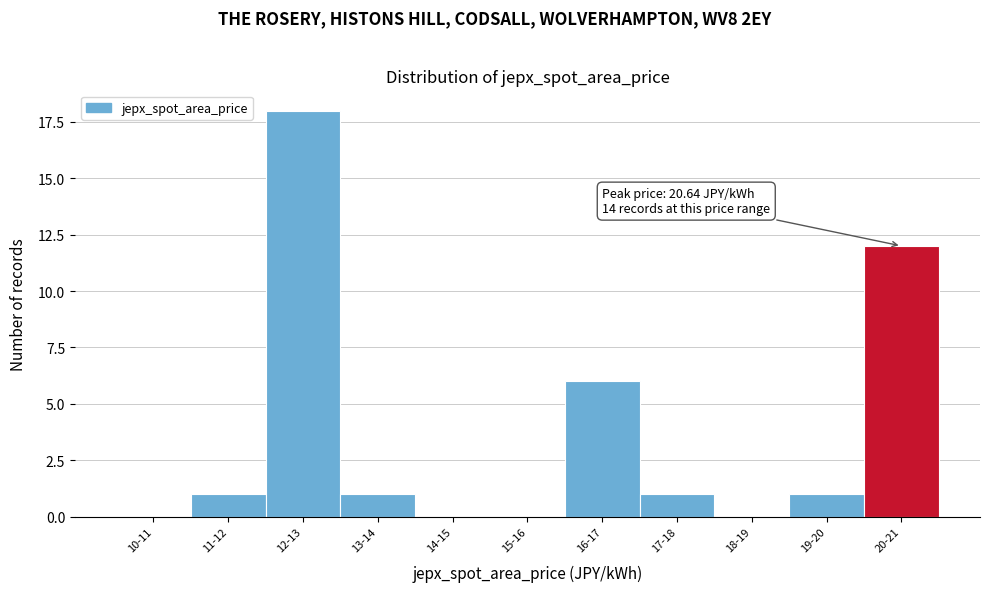

Reading left to right, extract all data points from this chart.

10-11=0	11-12=1	12-13=18	13-14=1	14-15=0	15-16=0	16-17=6	17-18=1	18-19=0	19-20=1	20-21=12